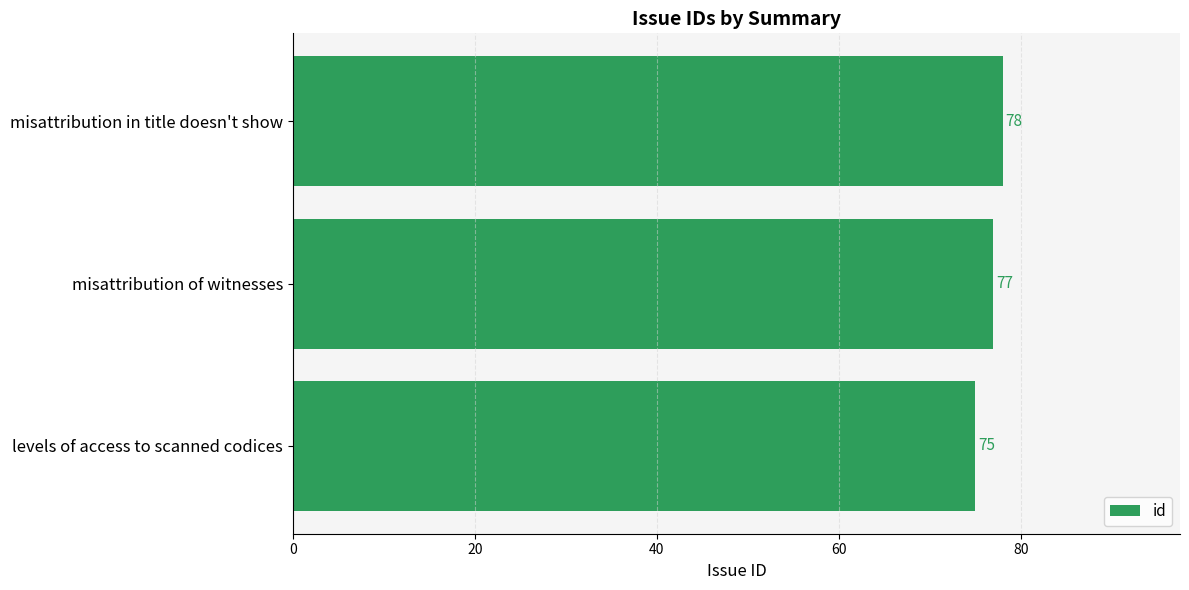

What is the difference between the maximum and minimum values?

3